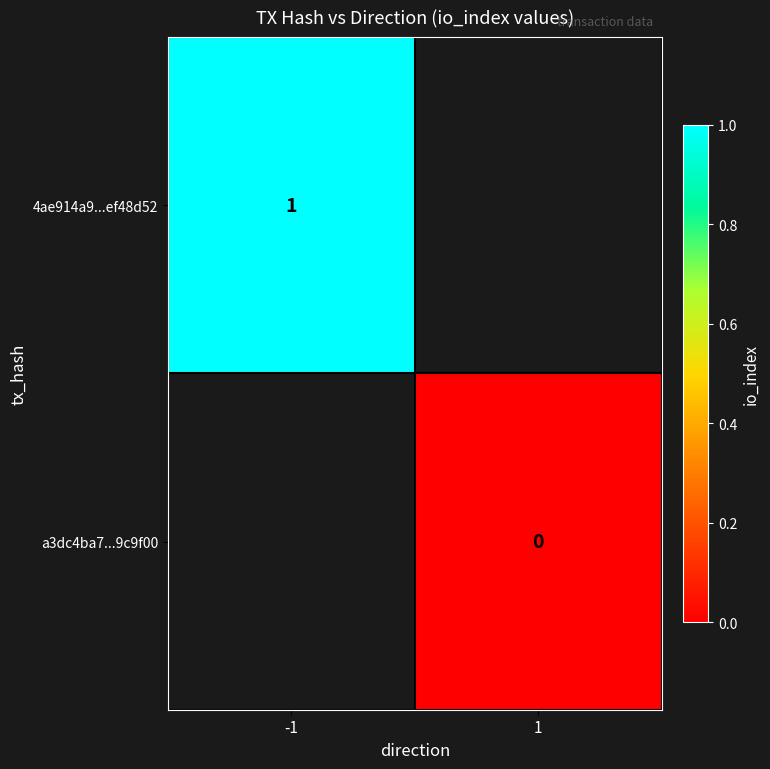

What is the maximum value shown in the chart?

1.0